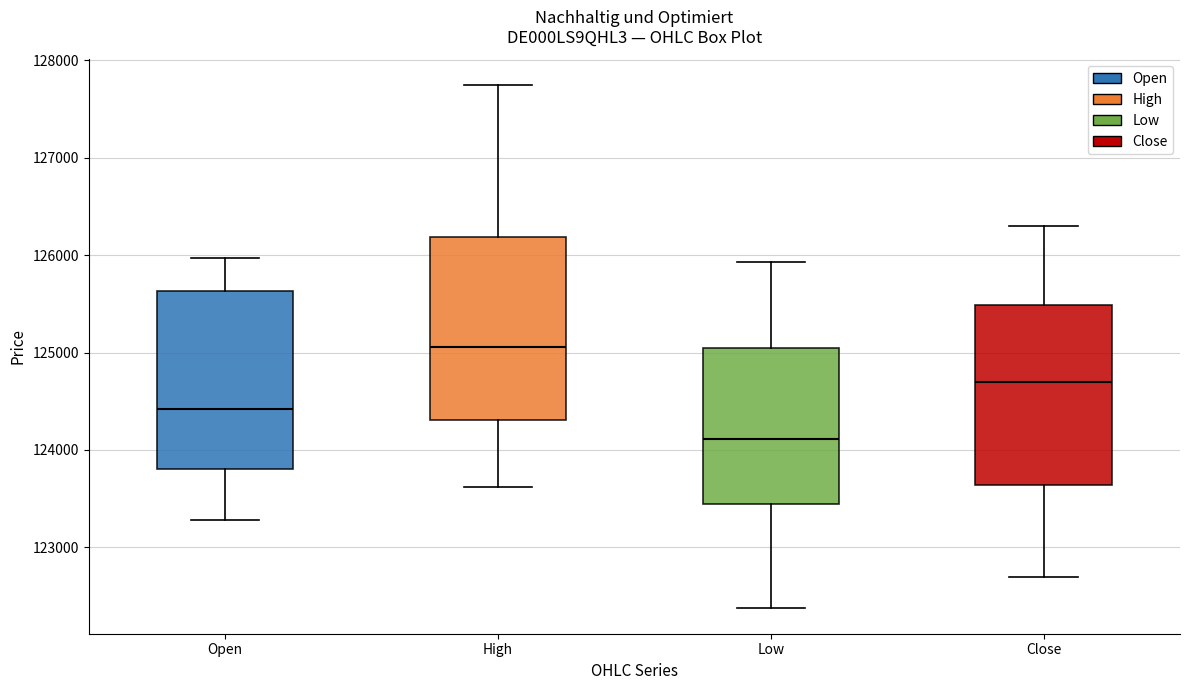

Where is the upper edge of the box for High on the y-axis? The values are not printed on the chart, so give them approximately, as read against the axis.

126200